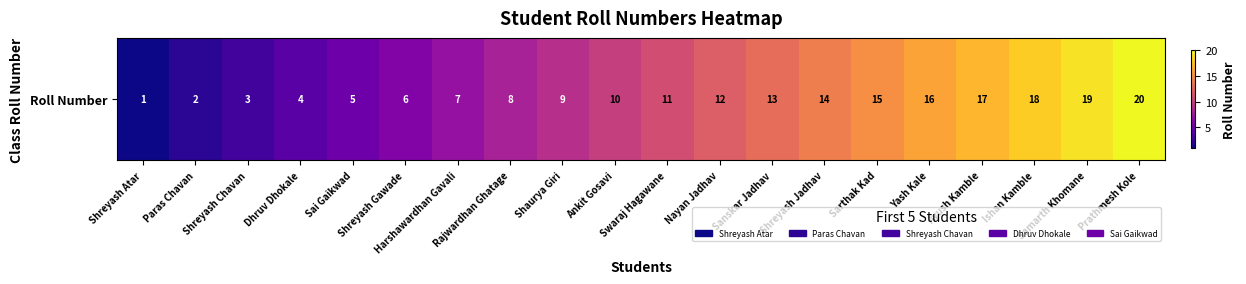

List the labels in order of value, largest first.

Prathmesh Kole, Samarth Khomane, Ishan Kamble, Ayush Kamble, Yash Kale, Sarthak Kad, Shreyash Jadhav, Sanskar Jadhav, Nayan Jadhav, Swaraj Hagawane, Ankit Gosavi, Shaurya Giri, Rajwardhan Ghatage, Harshawardhan Gavali, Shreyash Gawade, Sai Gaikwad, Dhruv Dhokale, Shreyash Chavan, Paras Chavan, Shreyash Atar